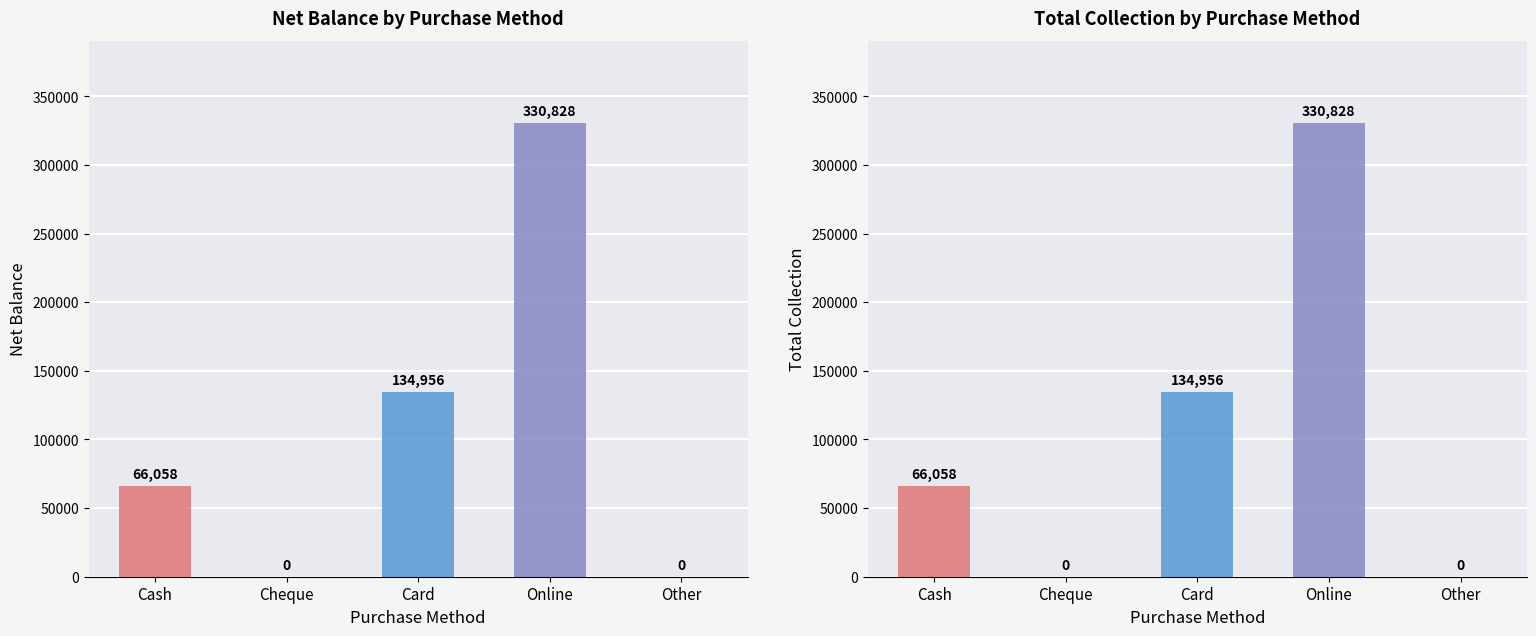

How many values in Net Balance are above zero?

3